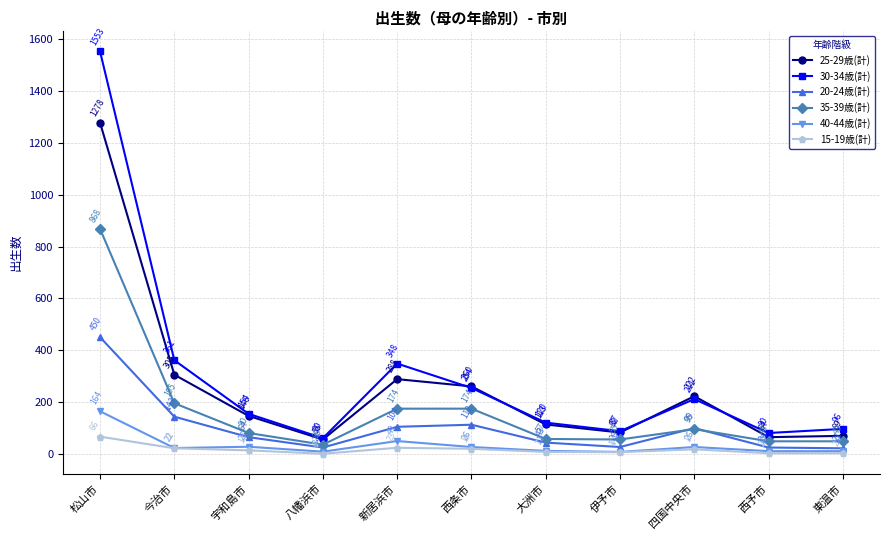

At which label does 30-34歳(計) first exceed 154?

松山市